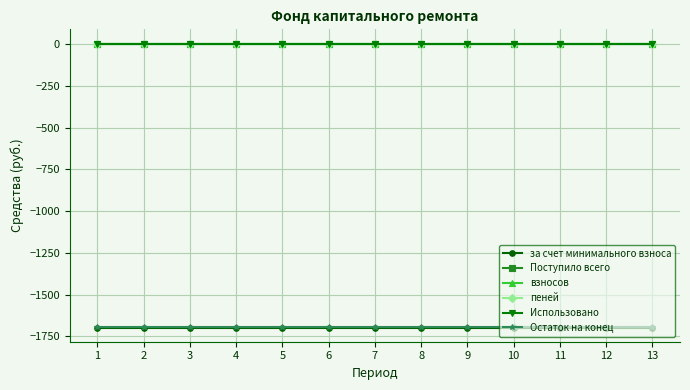

How many lines are shown in the chart?

6